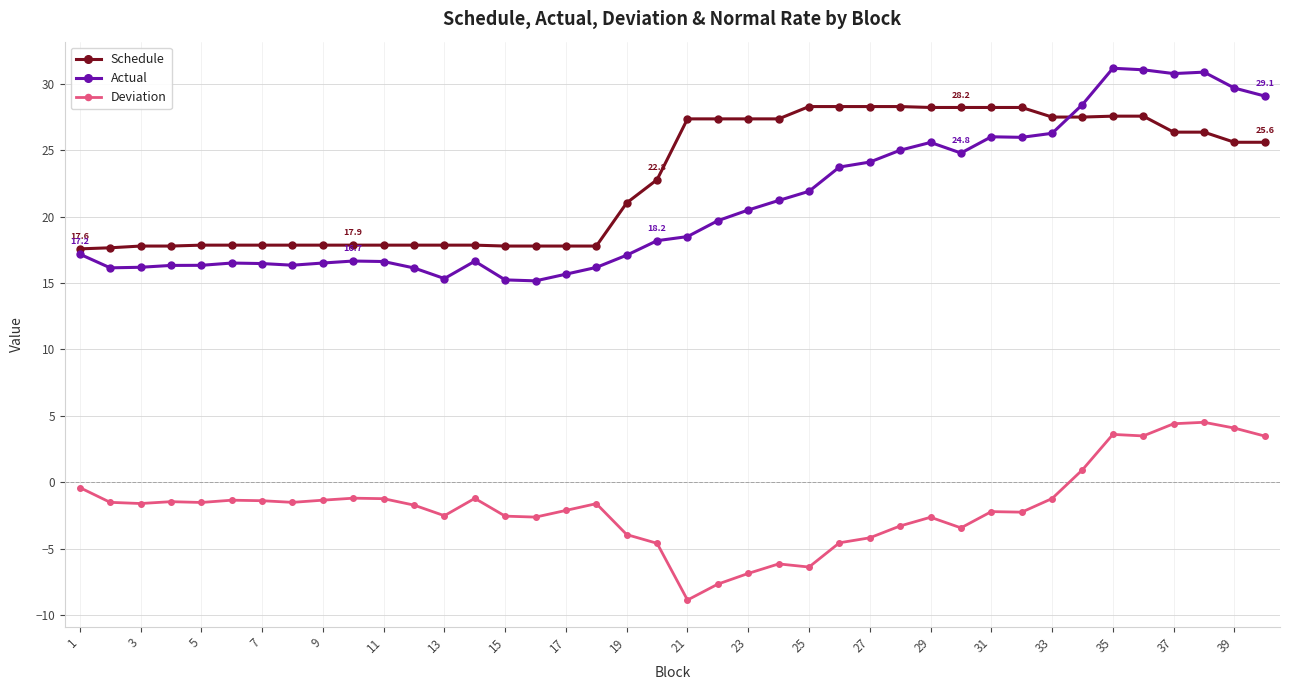

Which series has the largest total across all categories?

Schedule